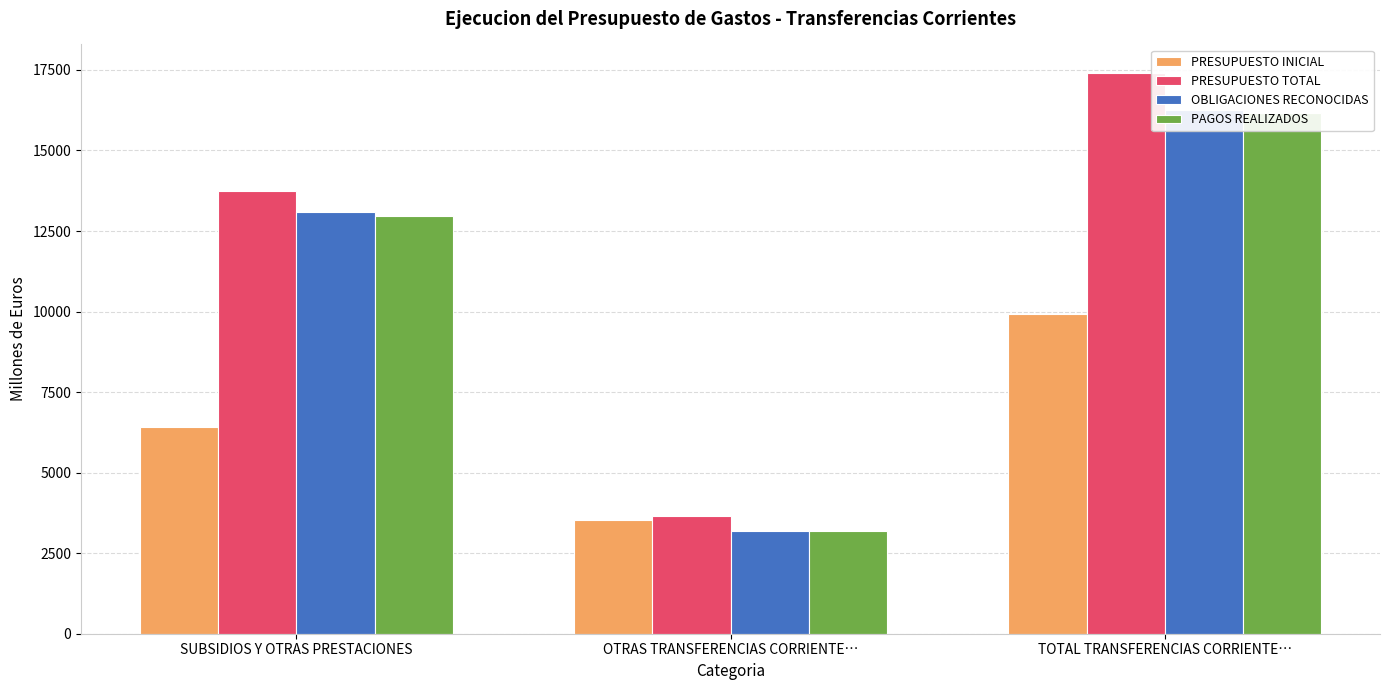

What is the total value across all series at TOTAL TRANSFERENCIAS CORRIENTE…?

59784.2